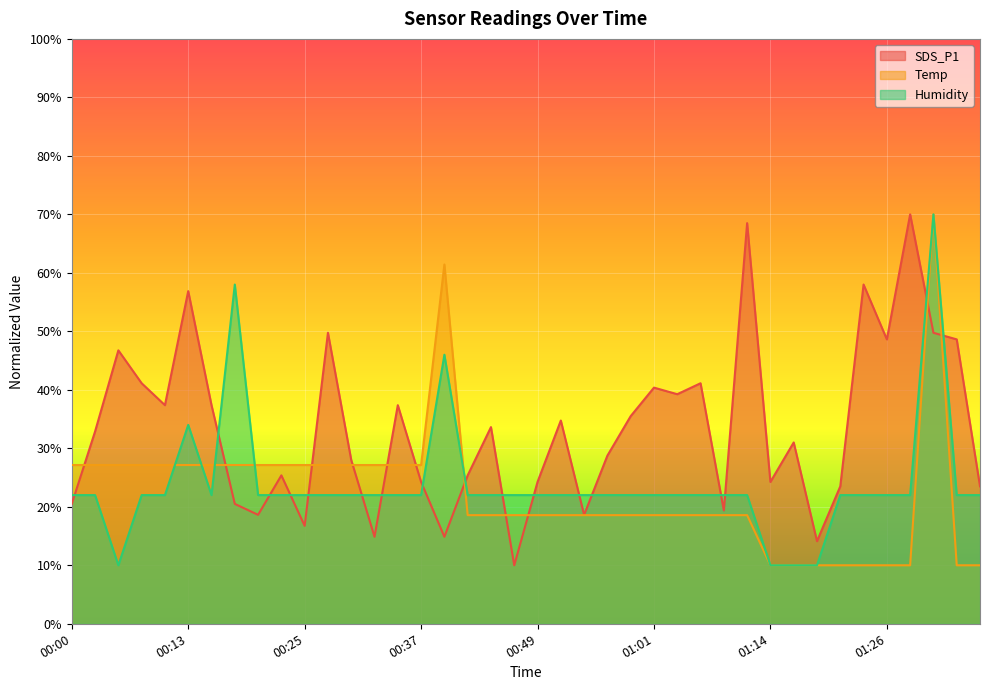

True or false: Humidity and Temp cross at least once.

True